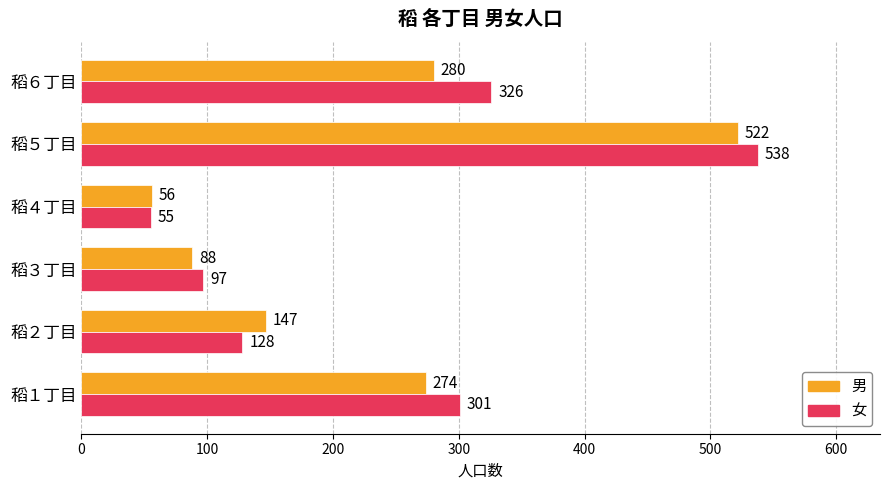

What is the greatest value displayed?

538